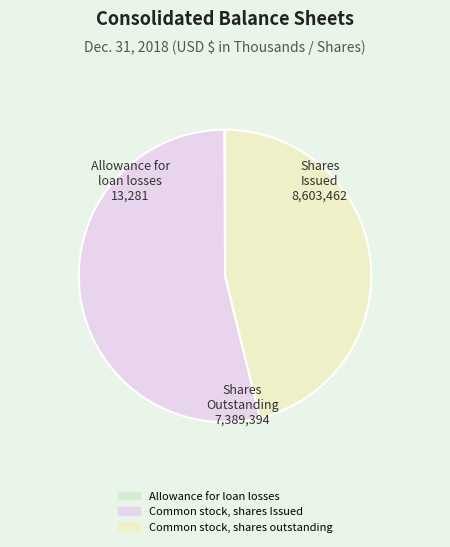

How many segments does this pie chart have?

3